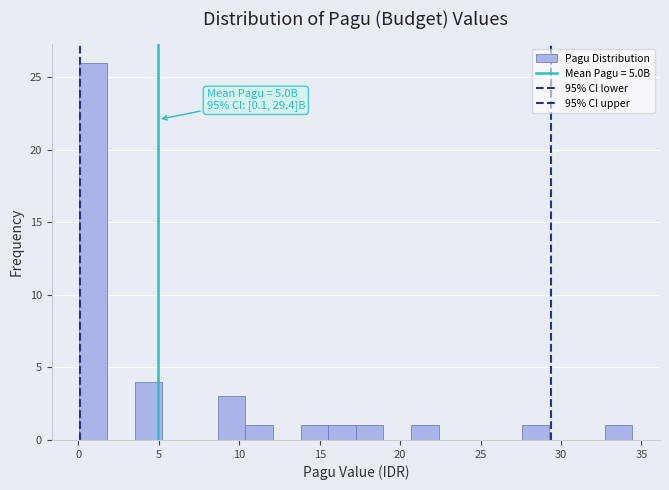

Around what value on the x-axis is the tallest bar? Give the approximate position of its centre, as read against the axis.

1.0